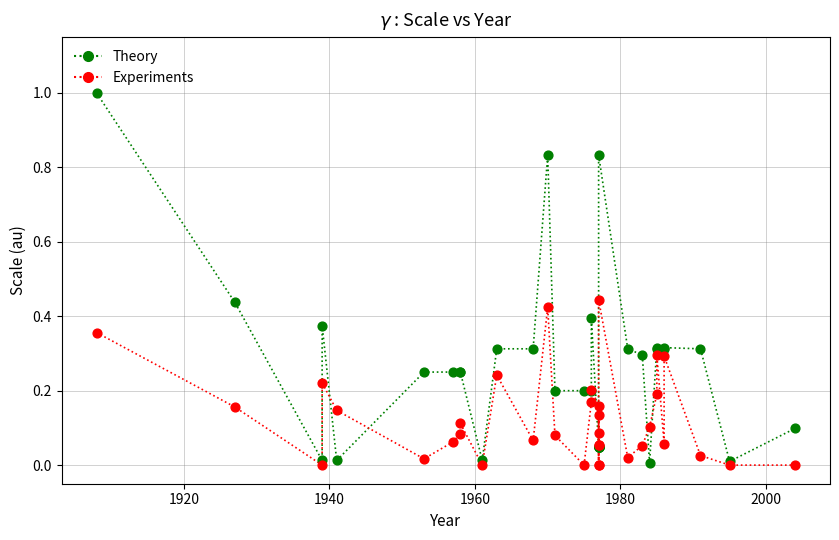

What are all the series names shown in the legend?

Theory, Experiments